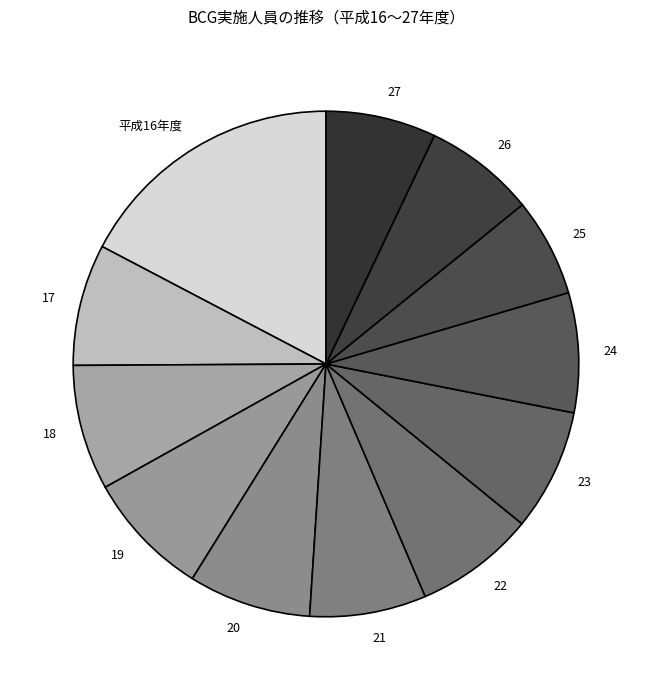

What is the smallest slice in the pie chart?

25